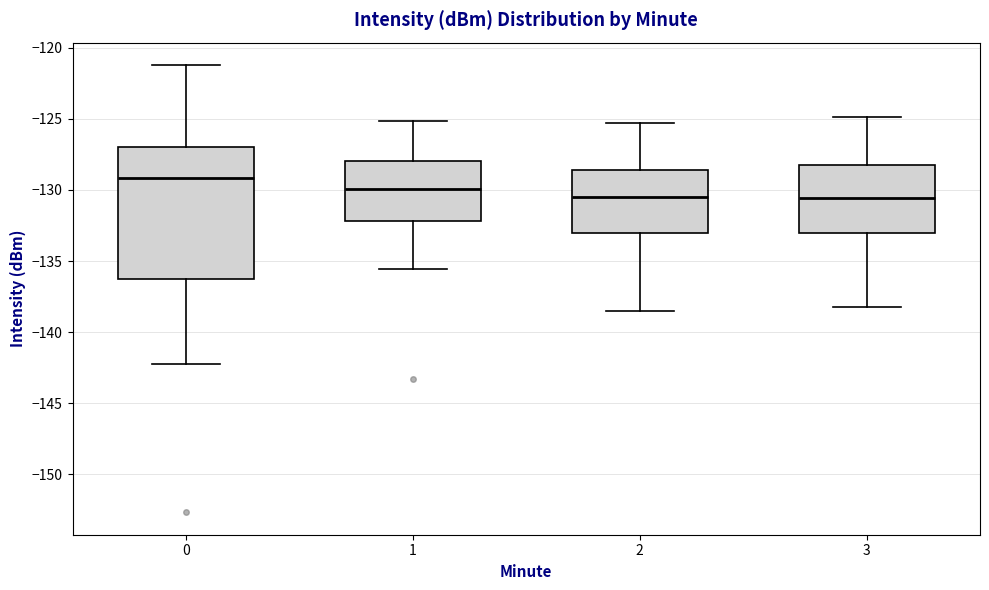

Comparing the boxes themselves (not the whiskers), which one is the tallest?

0